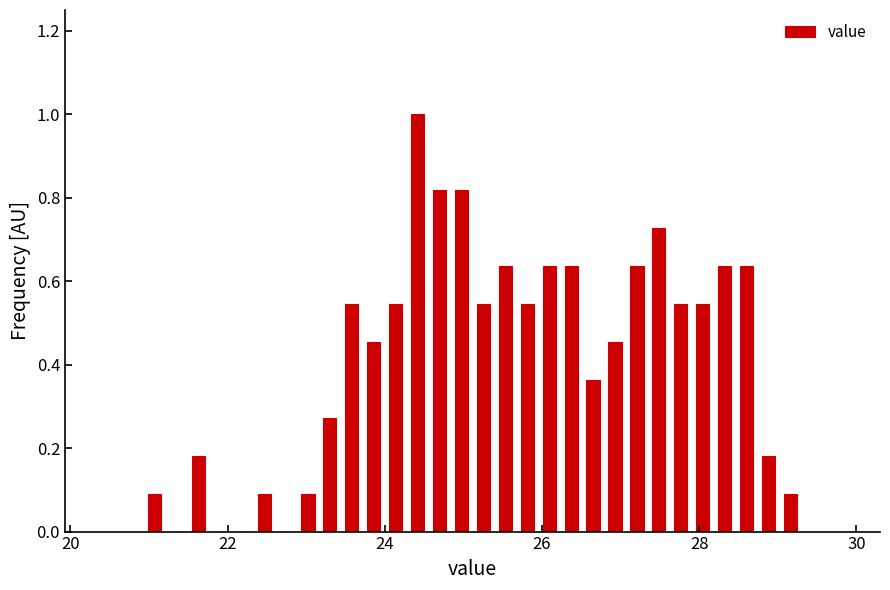

Around what value on the x-axis is the tallest bar? Give the approximate position of its centre, as read against the axis.

24.4